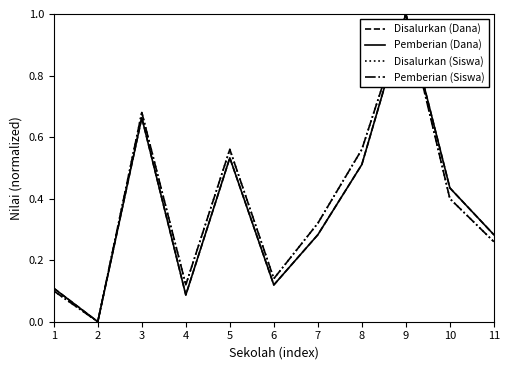

Does the chart have visible grid lines?

No